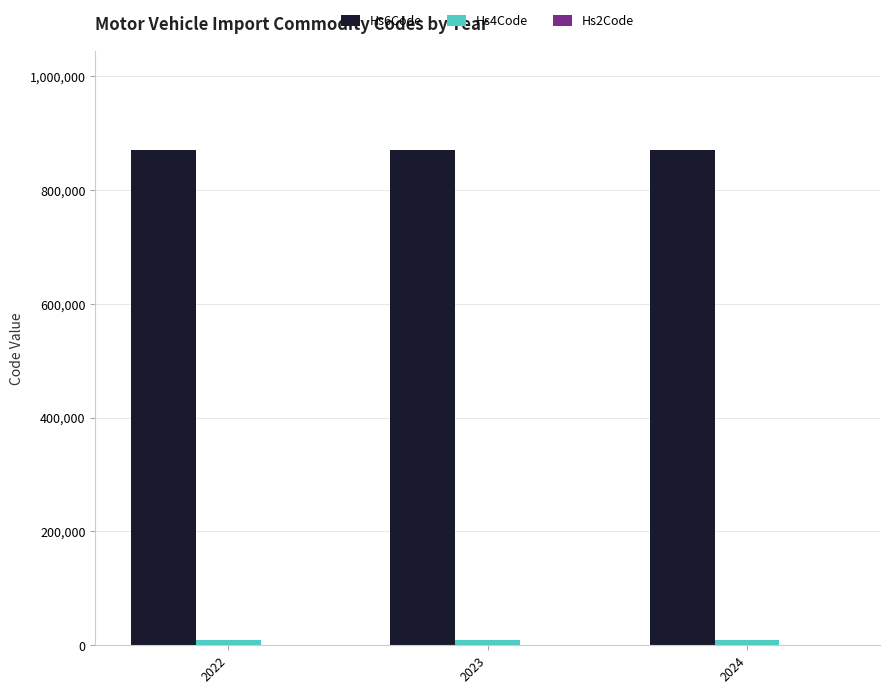

Which series has the largest total across all categories?

Hs6Code